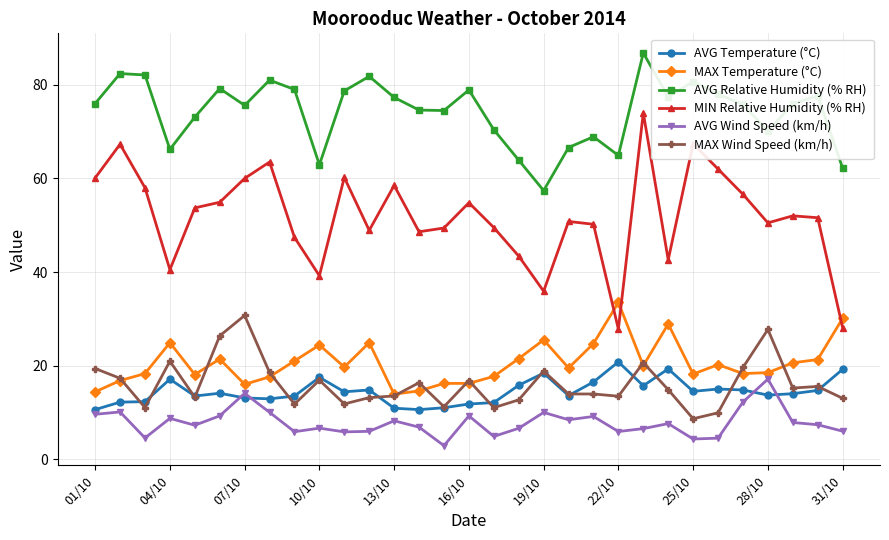

Which series has the widest spread of values?

MIN Relative Humidity (% RH)